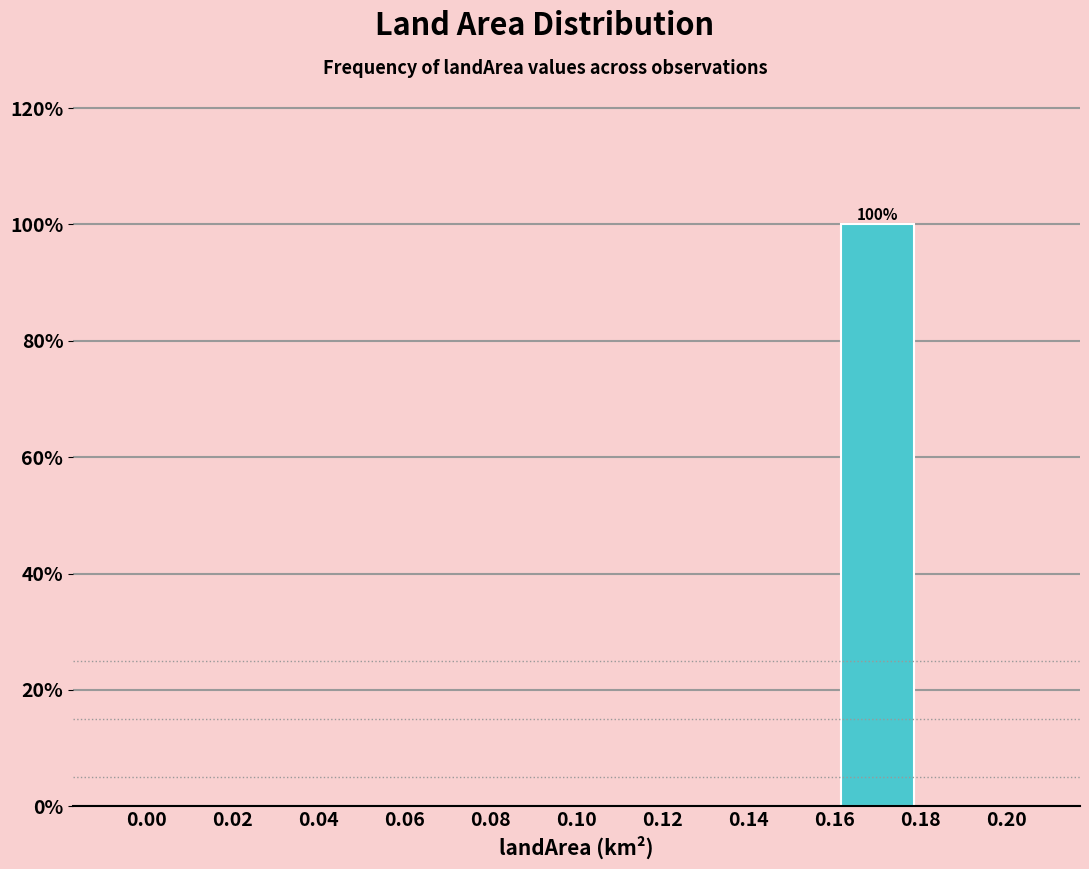

Over which range of the x-axis is the bar tallest?

0.16 to 0.18